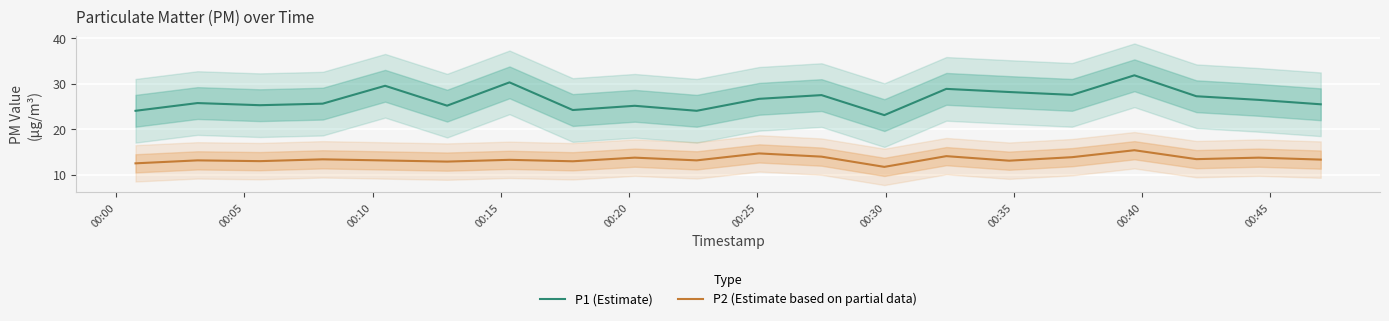

True or false: P1 (Estimate) and P2 (Estimate based on partial data) cross at least once.

False